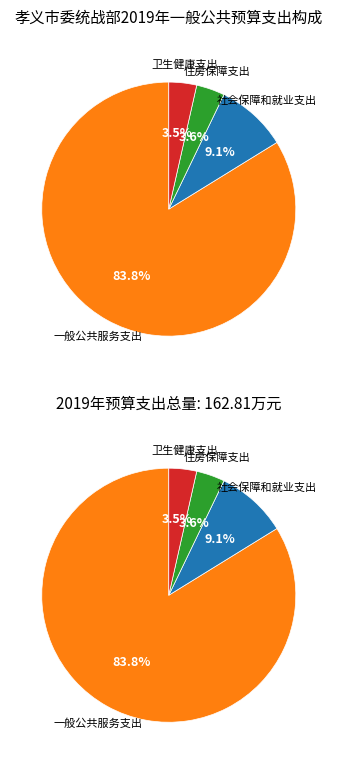

Is it true that 卫生健康支出 is 1% of the pie?

False